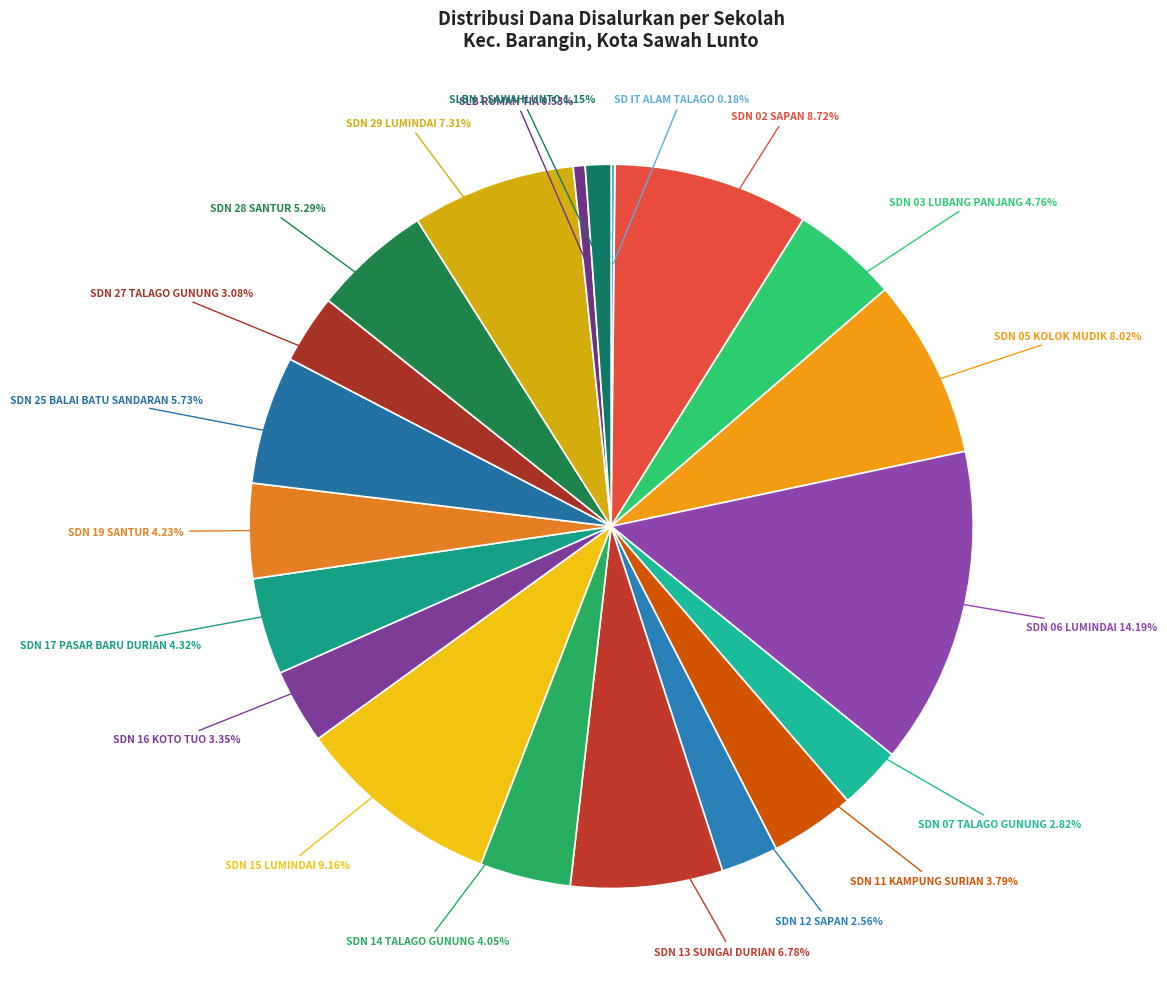

To the nearest percent, what is the difference between the largest and smallest slice percentages?

14%